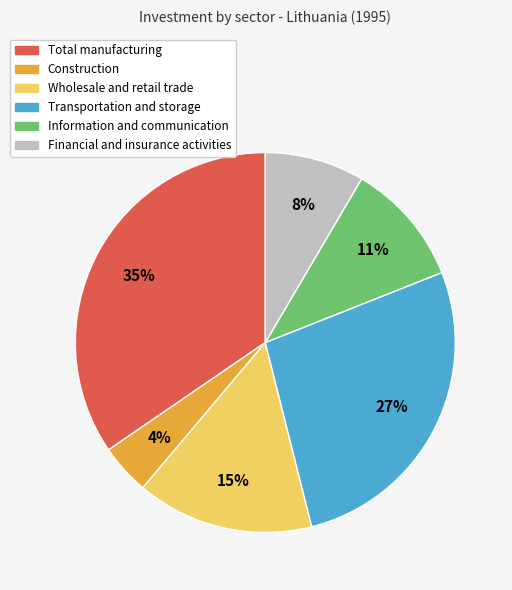

Does any single category account for the majority?

No